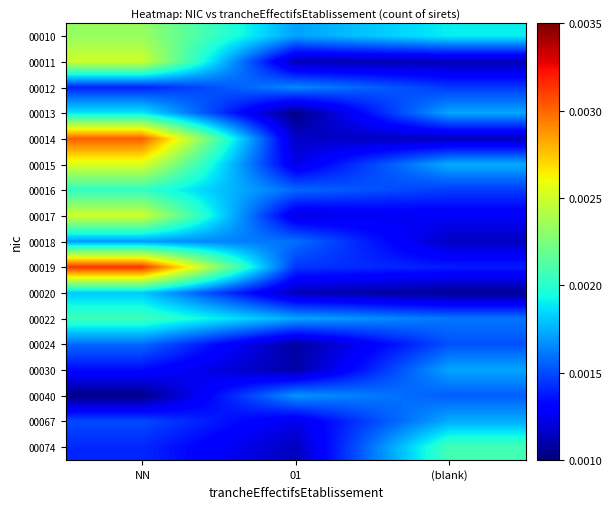

At which category is the sum across all series the highest?

NN